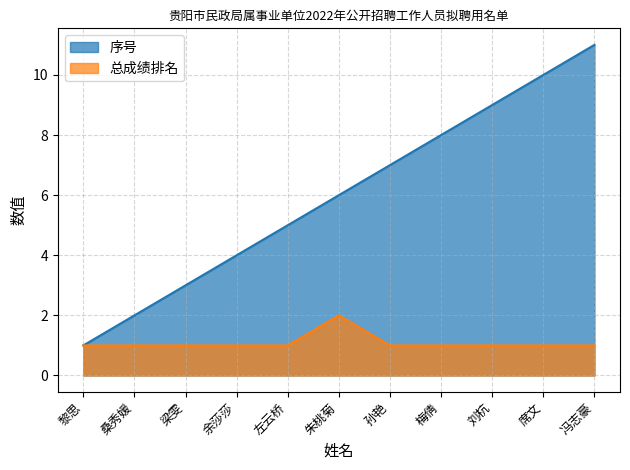

True or false: 序号 has a value of 16 at 刘杭.

False